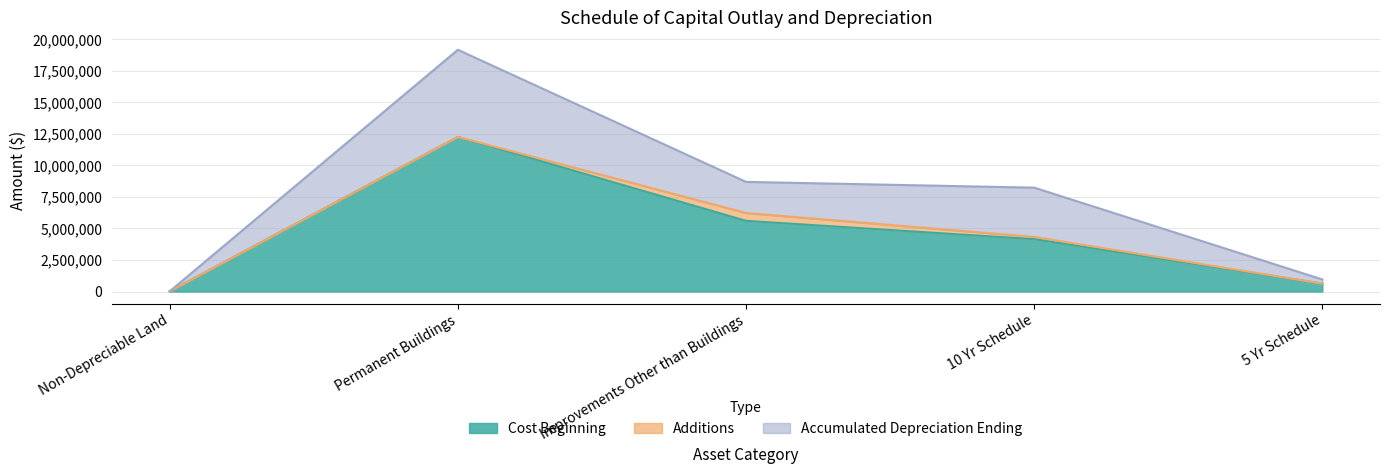

At which category does the chart reach its peak across all series?

Permanent Buildings